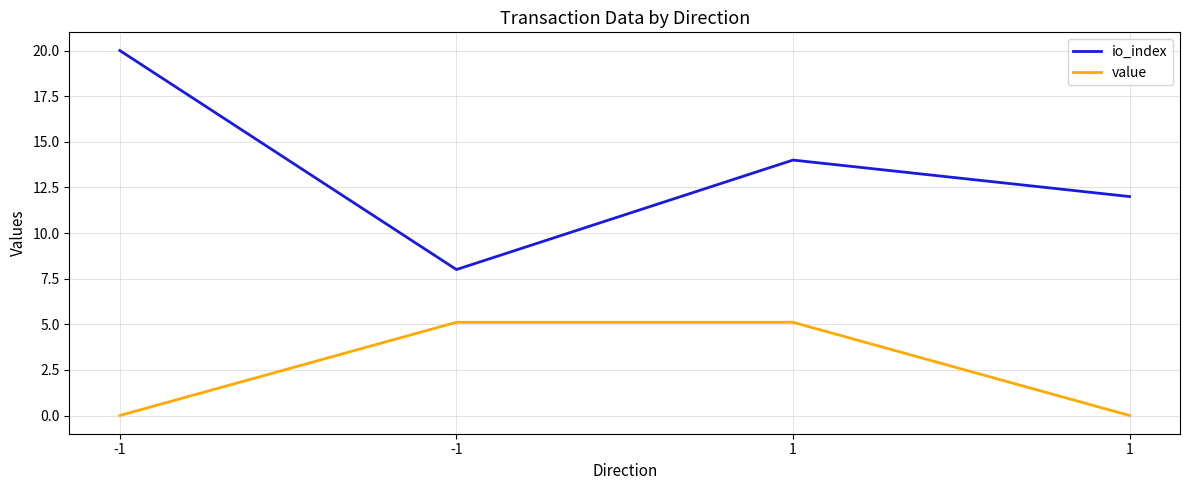

What are all the series names shown in the legend?

io_index, value